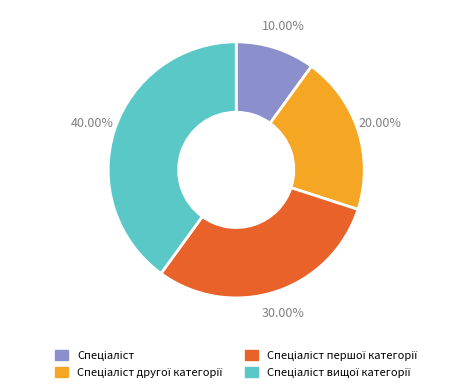

Does any single category account for the majority?

No